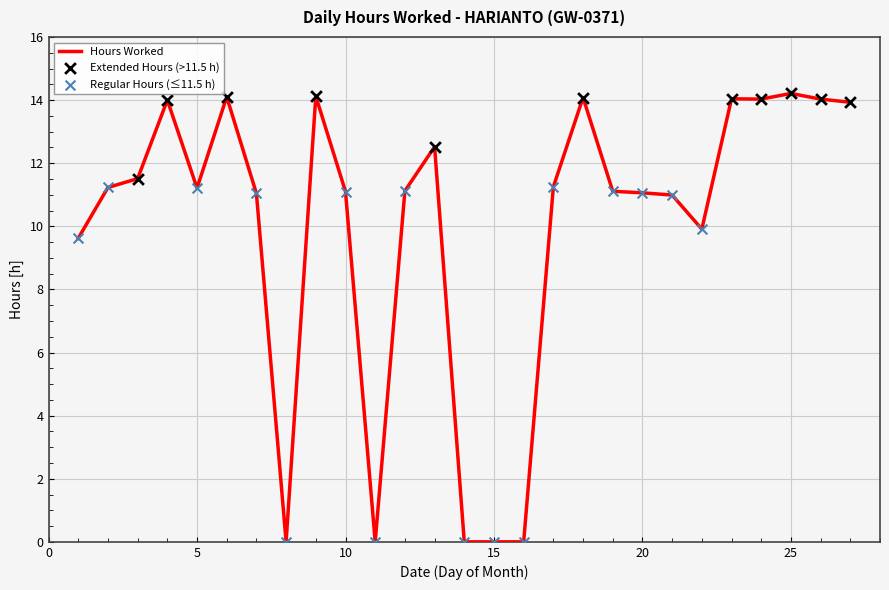

What is the greatest value displayed?

14.2